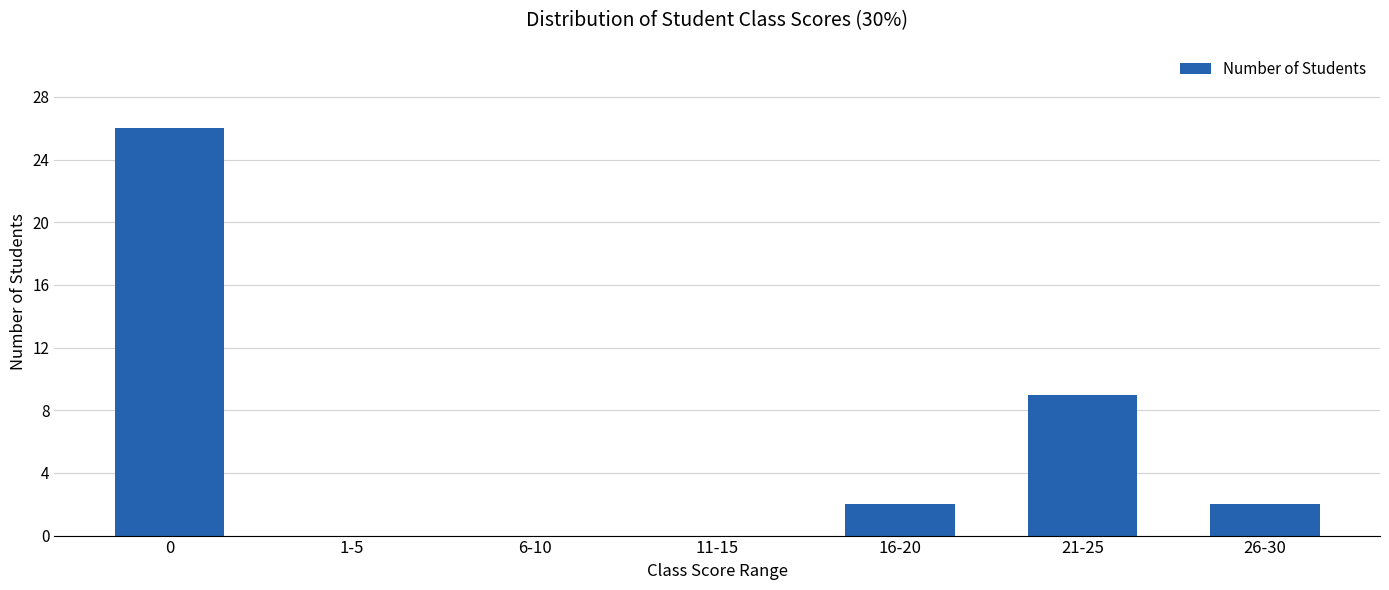

What is the approximate value at 0, to the nearest 10?

30